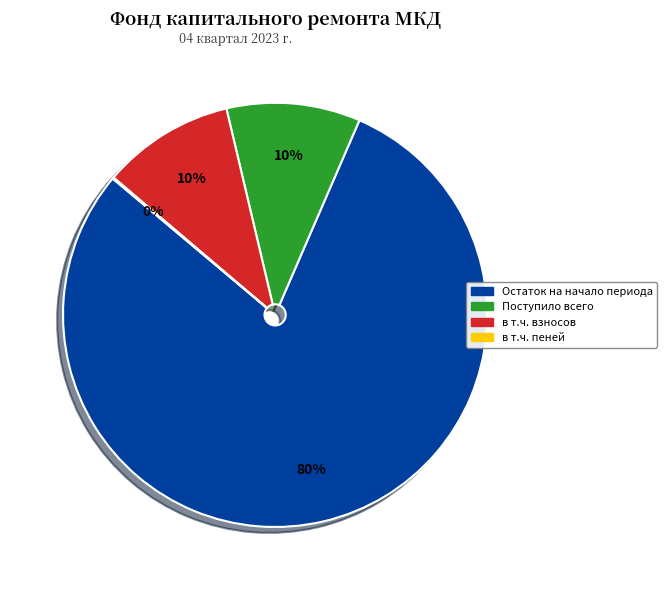

Which category has the biggest portion of the pie?

Остаток на начало периода